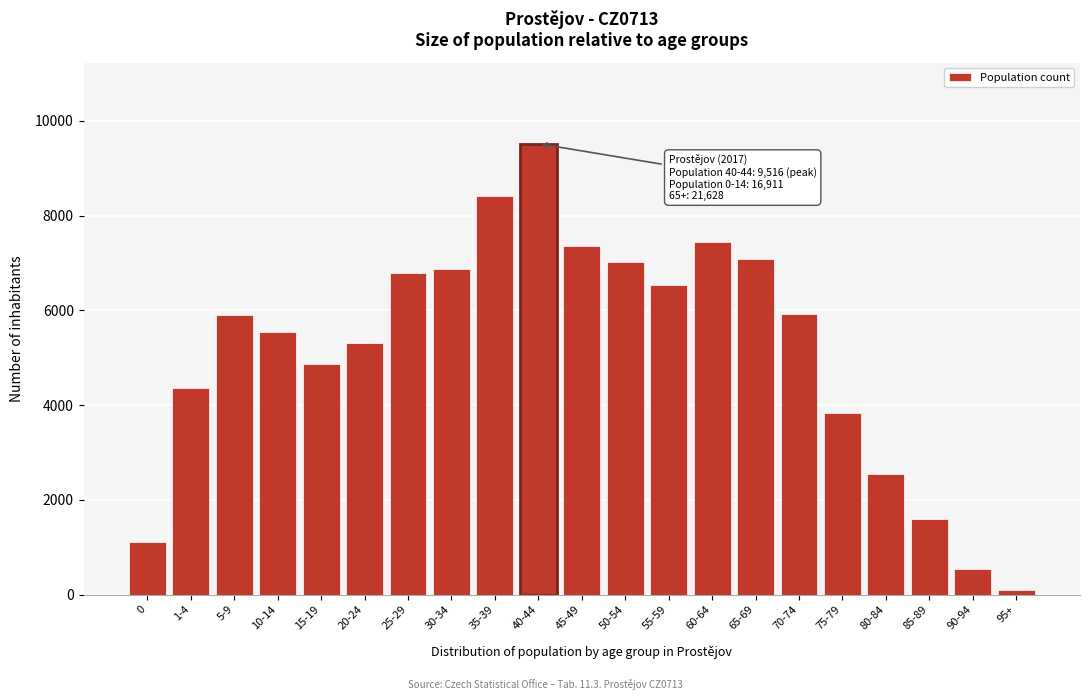

At which category does the chart reach its minimum across all series?

95+